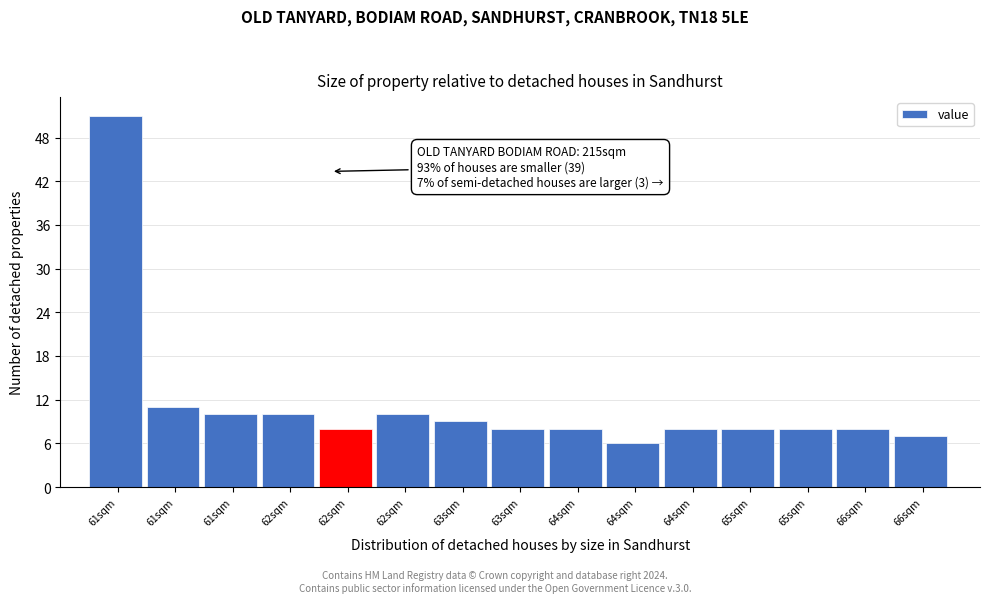

How many bars are there in total?

15